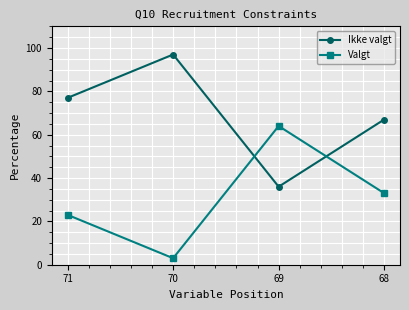

Rank the categories by Ikke valgt value from lowest to highest.

69, 68, 71, 70